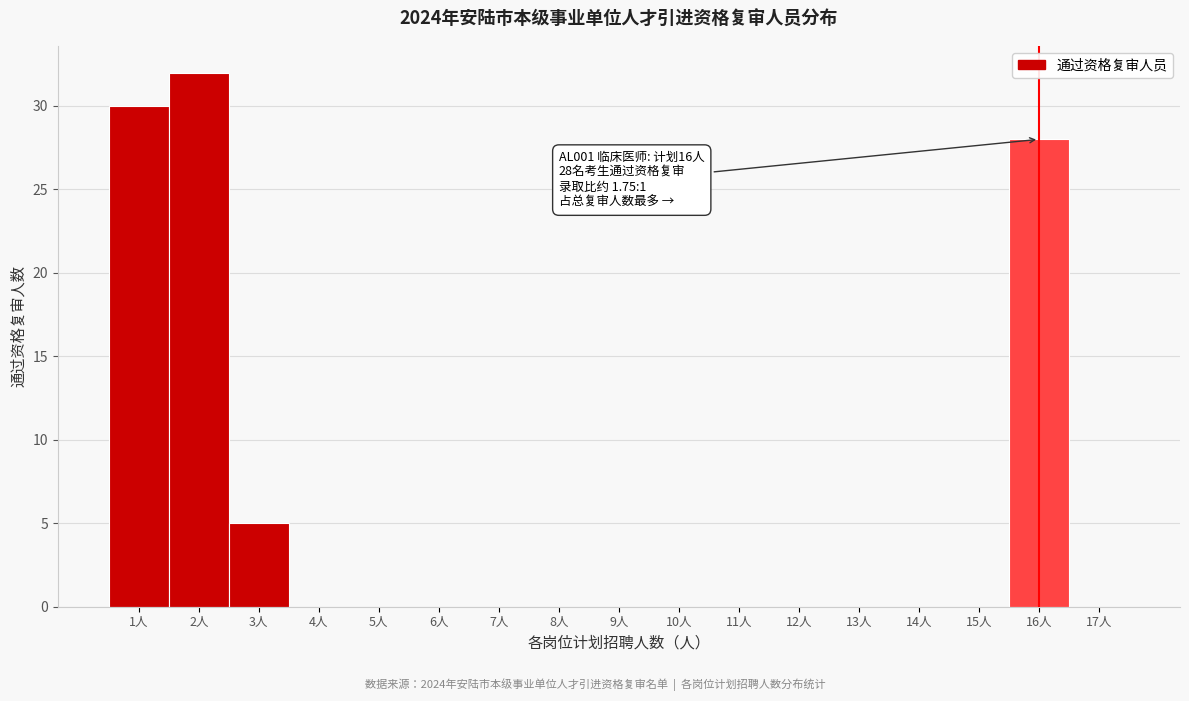

Which range on the x-axis has the tallest bar?

1.5 to 2.5